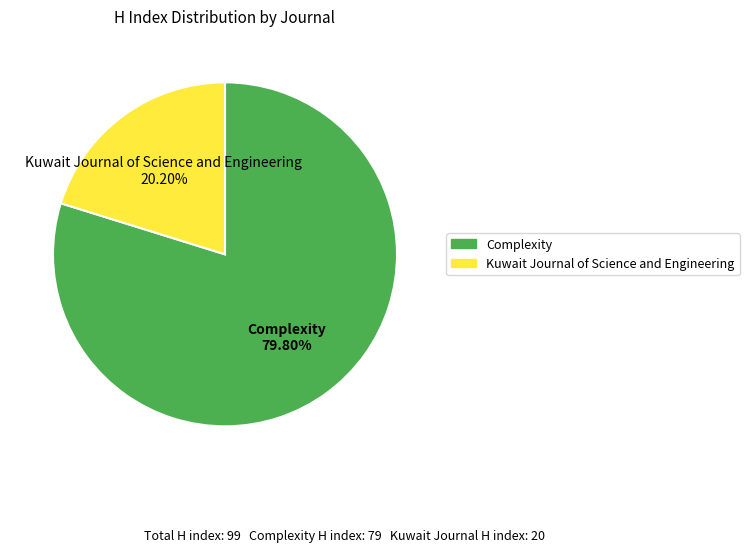

To the nearest percent, what is the average slice percentage?

50%